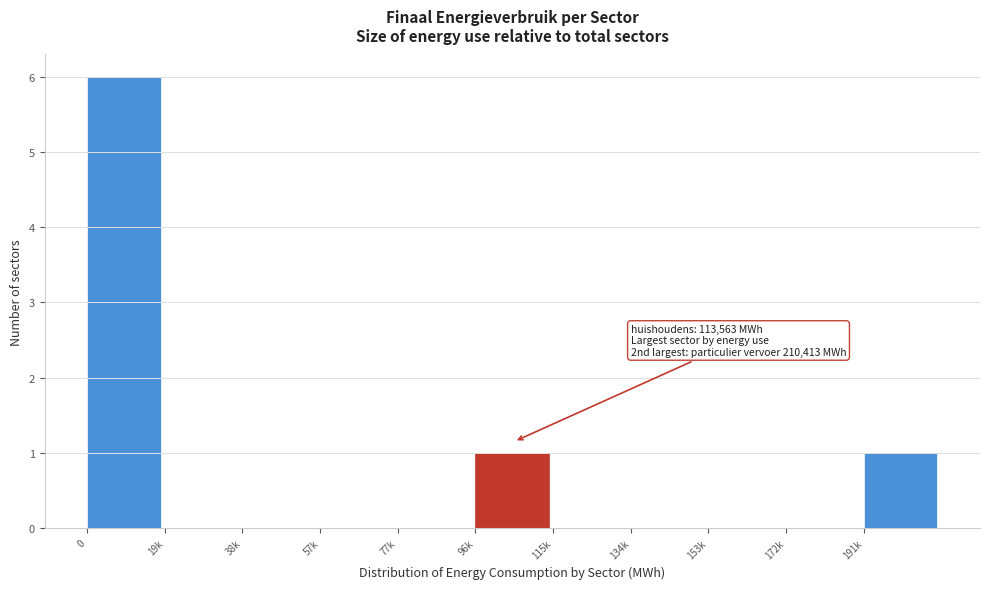

Reading left to right, what are all the values shown in this chart?

0=6	19k=0	38k=0	57k=0	77k=0	96k=1	115k=0	134k=0	153k=0	172k=0	191k=1